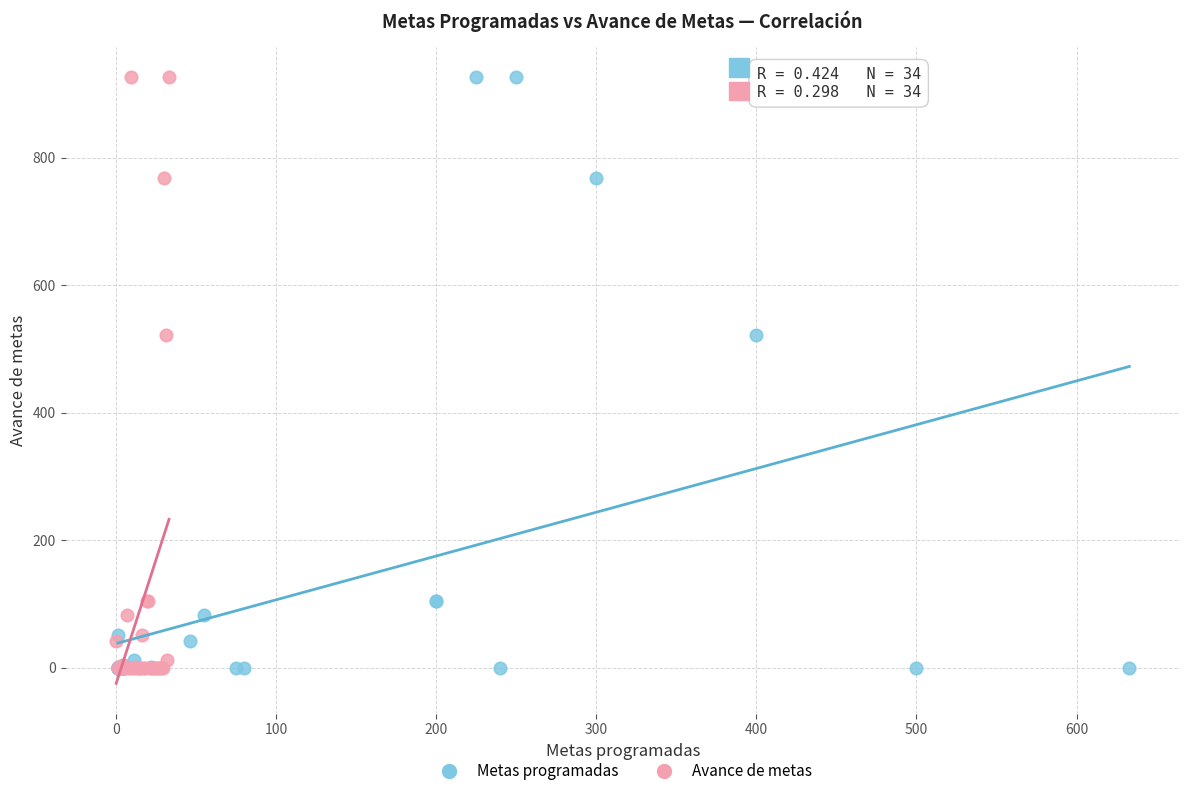

What are all the series names shown in the legend?

Metas programadas, Avance de metas